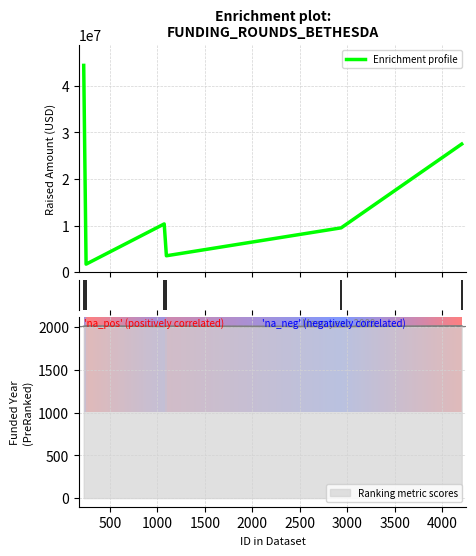

Rank the categories by value from lowest to highest.

500, 1500, 2000, 1000, 2500, 0